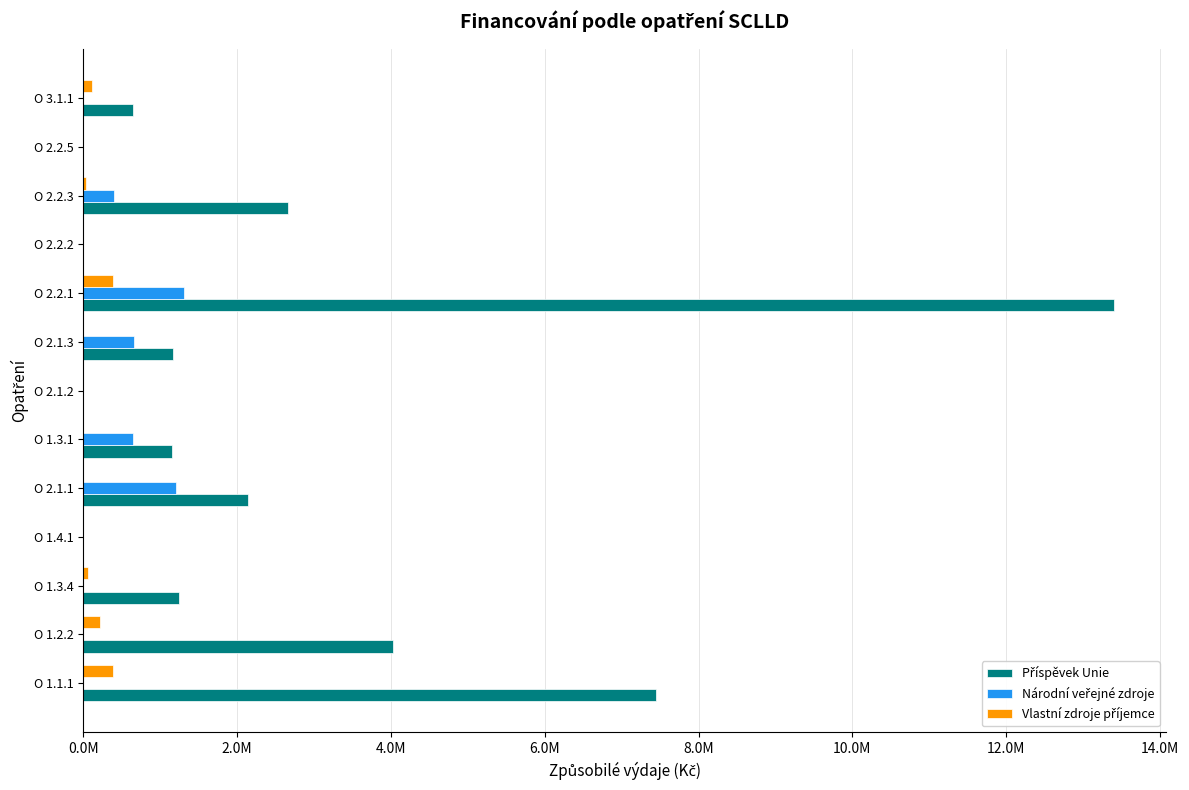

Are the bars grouped side by side (vs. stacked)?

Yes